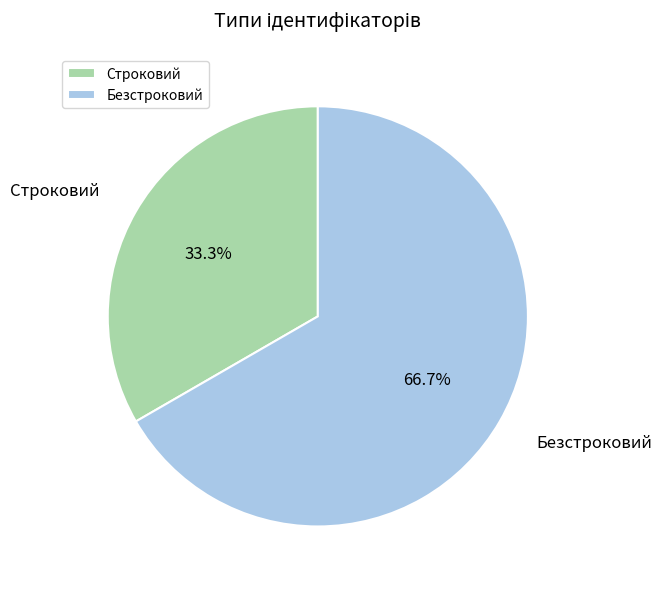

To the nearest percent, what portion does Безстроковий represent?

67%